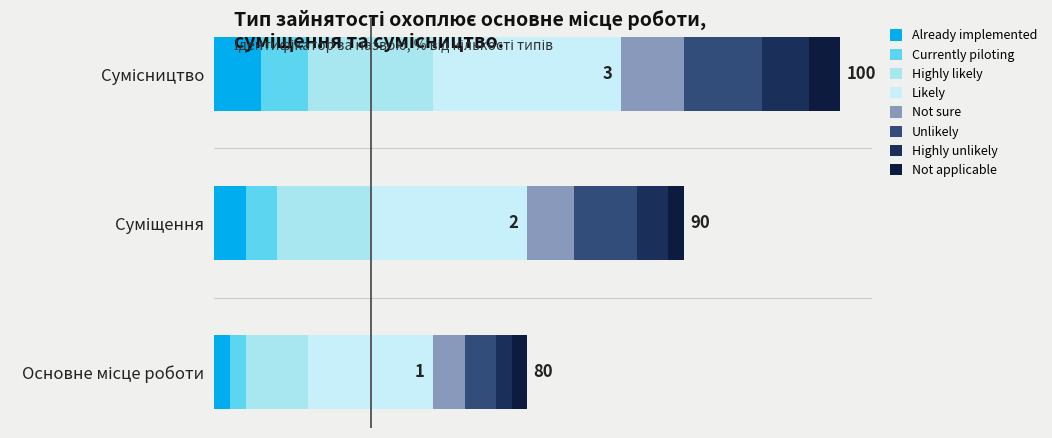

True or false: the data shows 3 at Сумісництво.

True